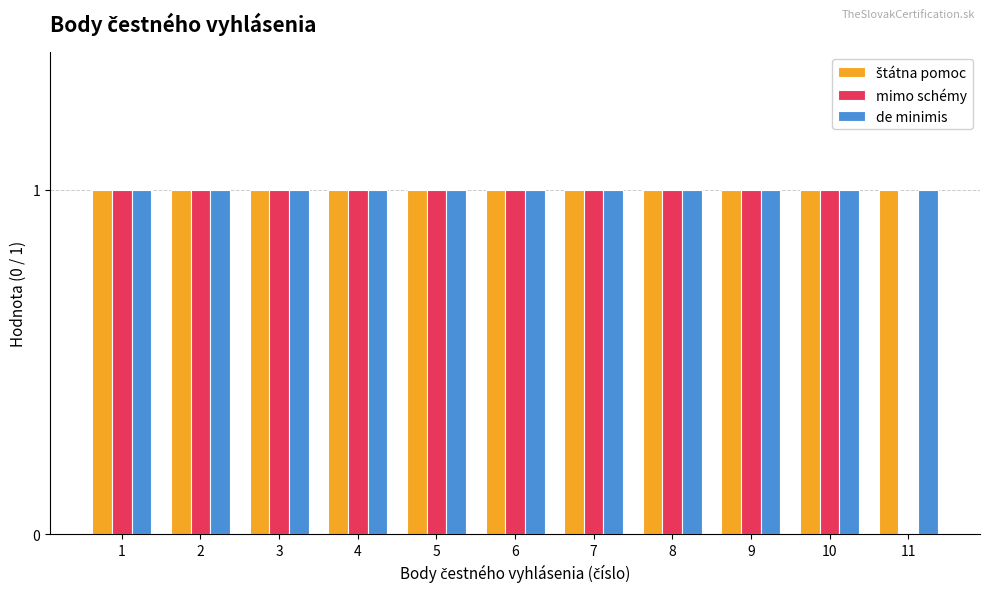

True or false: mimo schémy has a value of 1 at 7.

True